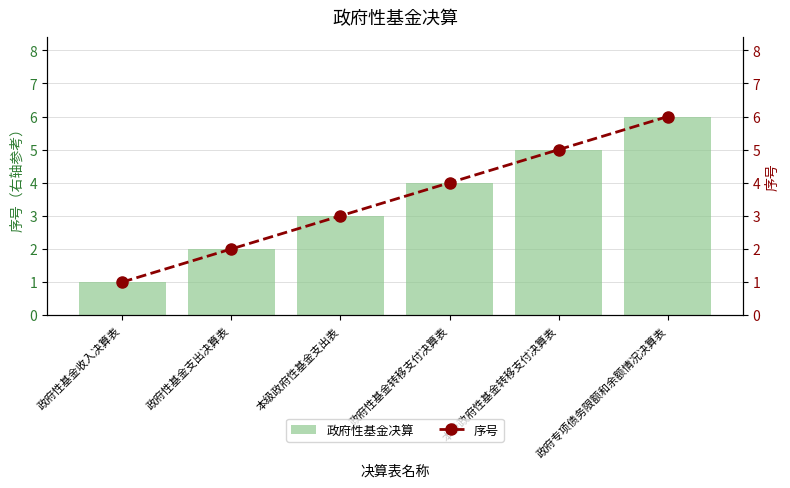

How many values in the 政府性基金决算 series exceed 4?

2